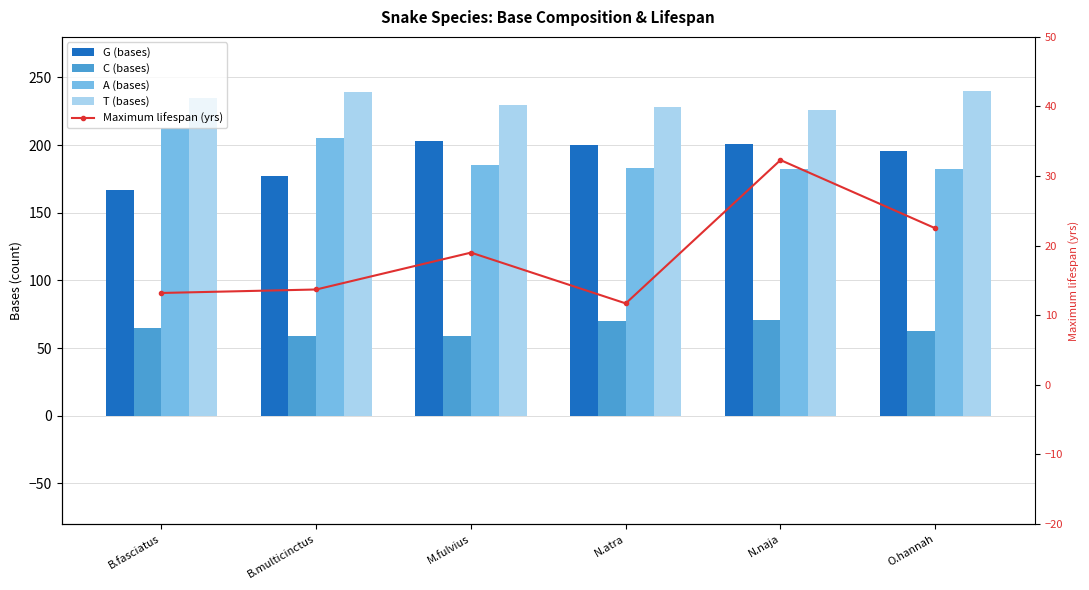

Rank the series by their maximum value, from highest to lowest.

T (bases), A (bases), G (bases), C (bases), Maximum lifespan (yrs)